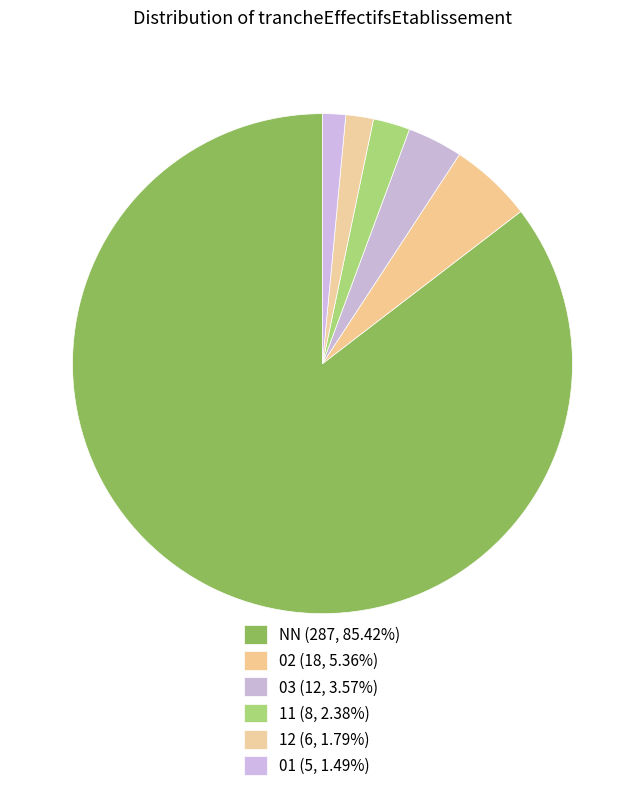

To the nearest percent, what is the difference between the largest and smallest slice percentages?

84%